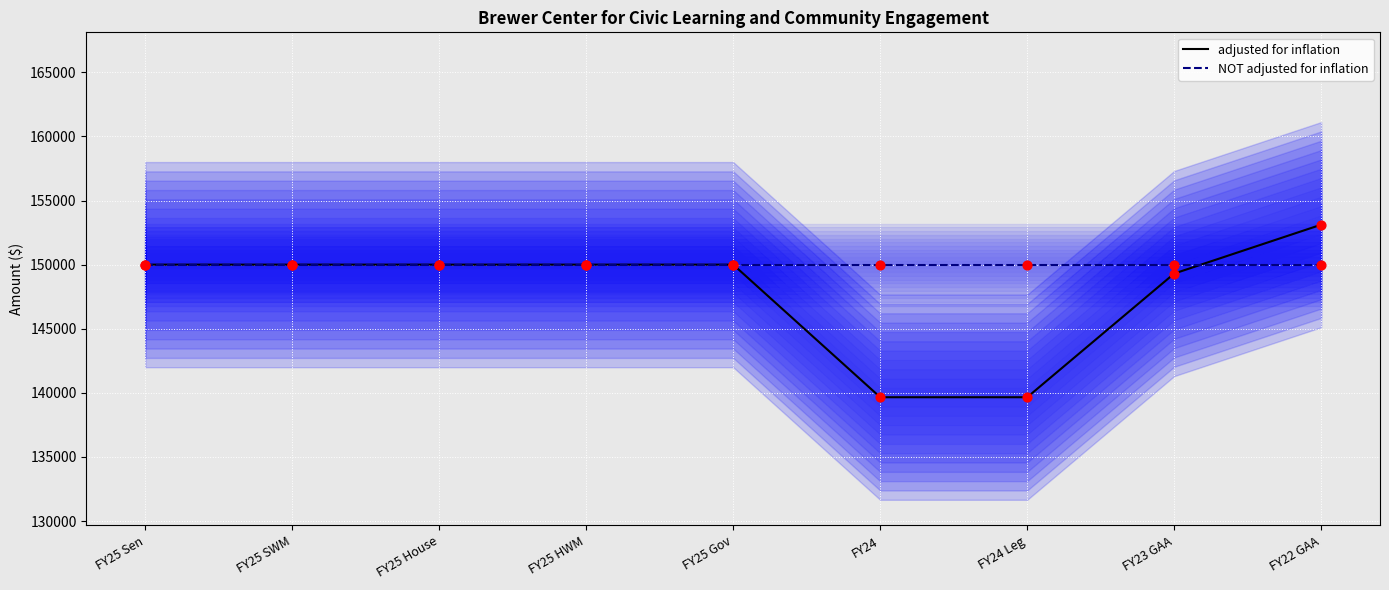

Which series has the largest Y range (max minus min)?

adjusted for inflation